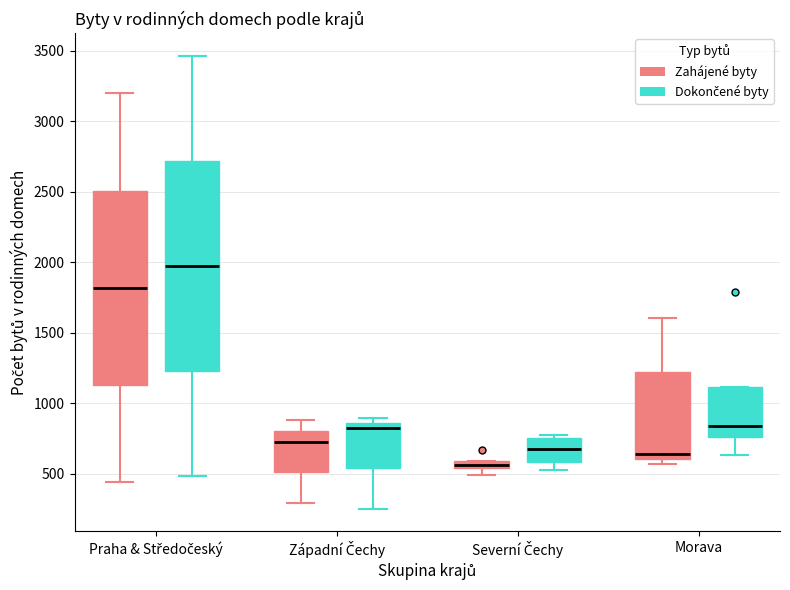

Which box has the lowest median line?

Severní Čechy (Zahájené byty)